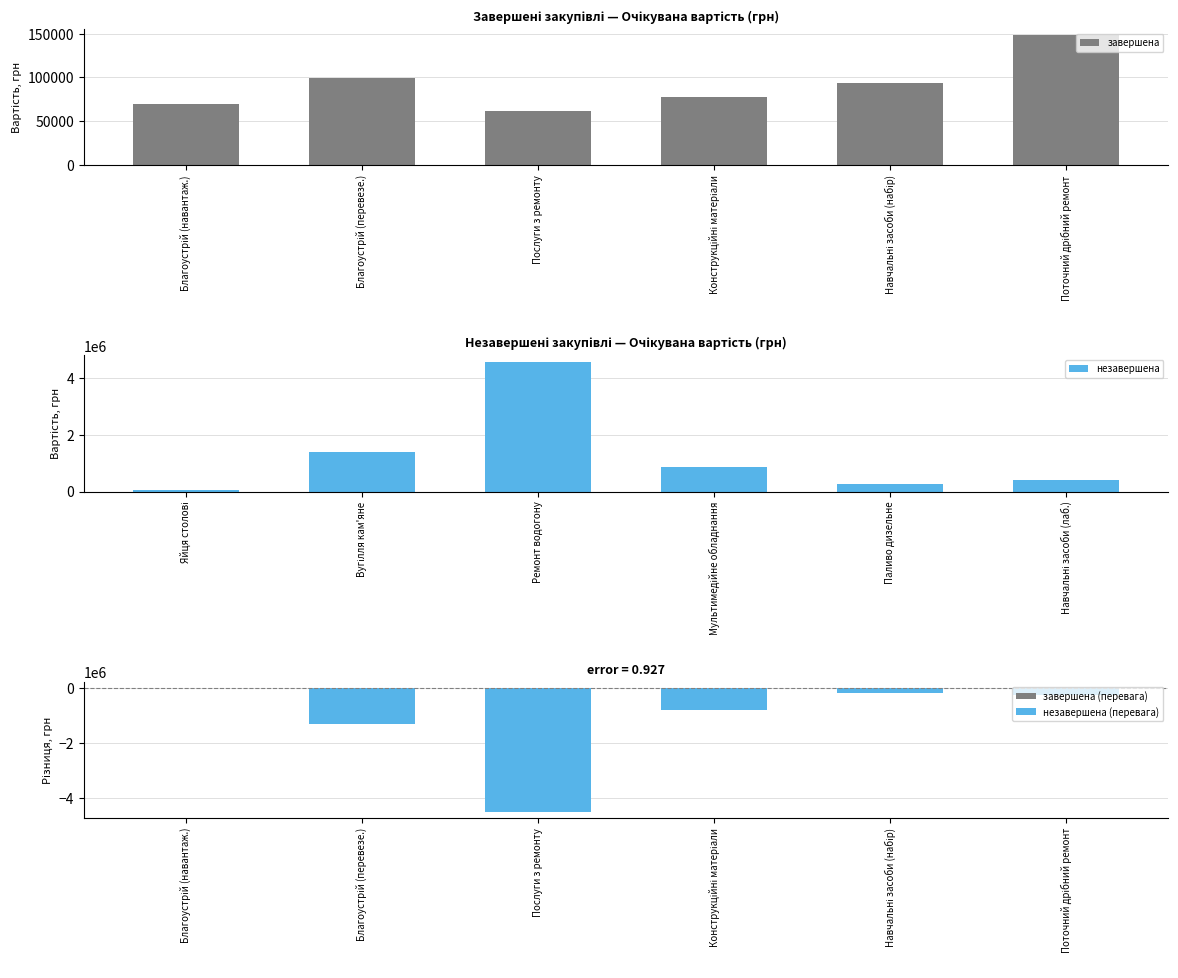

What is the difference between the maximum and minimum values in the незавершена series?

4514775.0